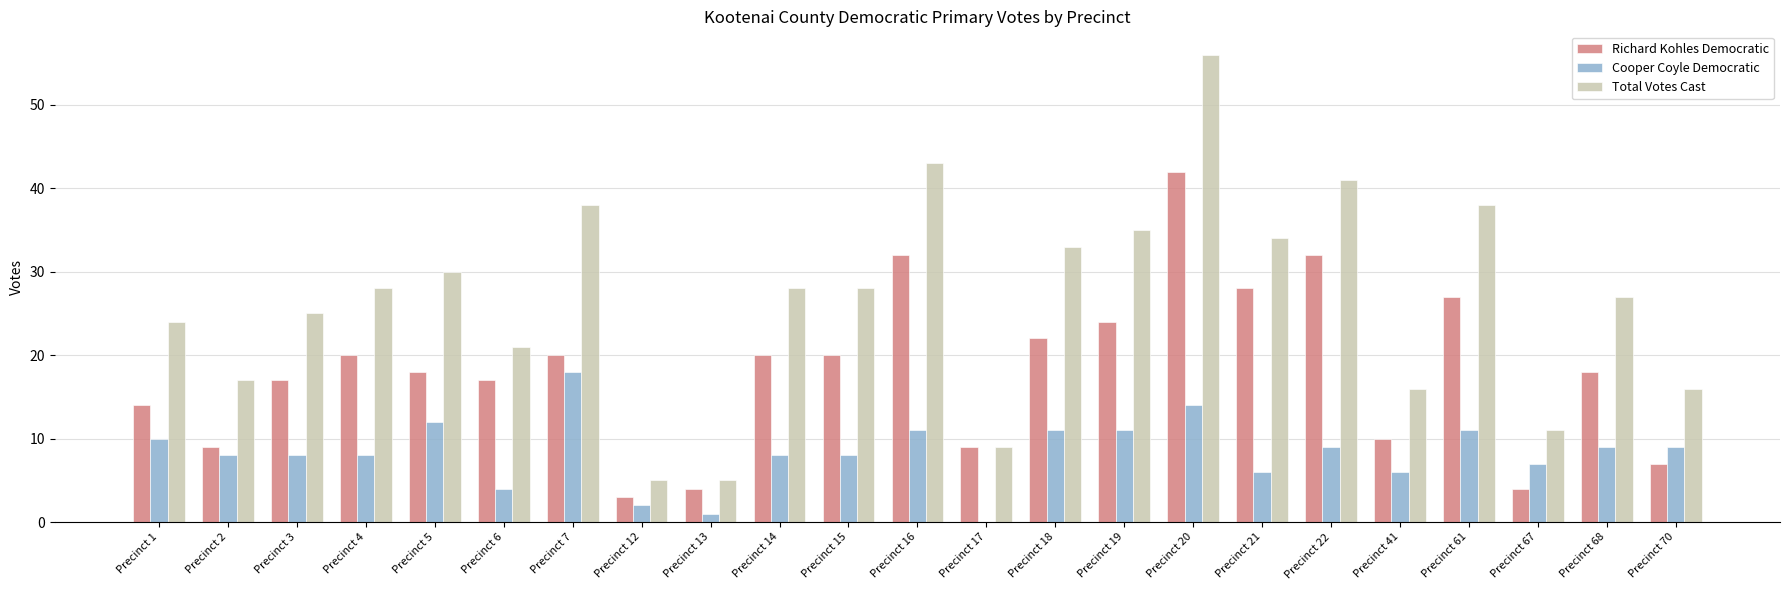

Which series has the largest range (max minus min)?

Total Votes Cast